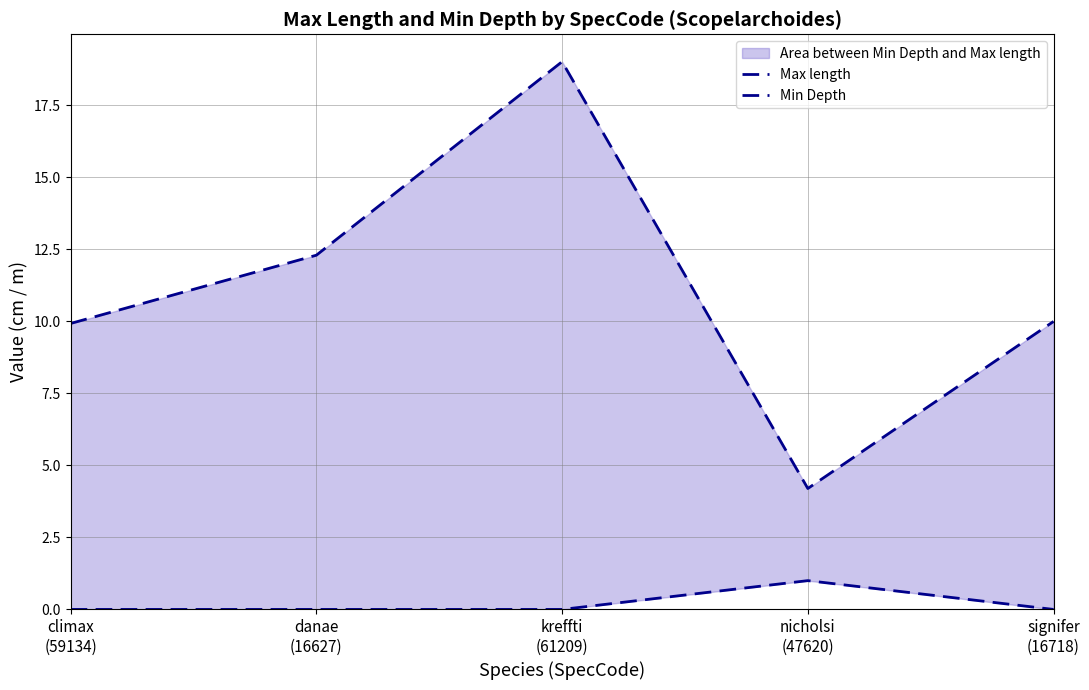

What is the minimum value for Max length?

4.2